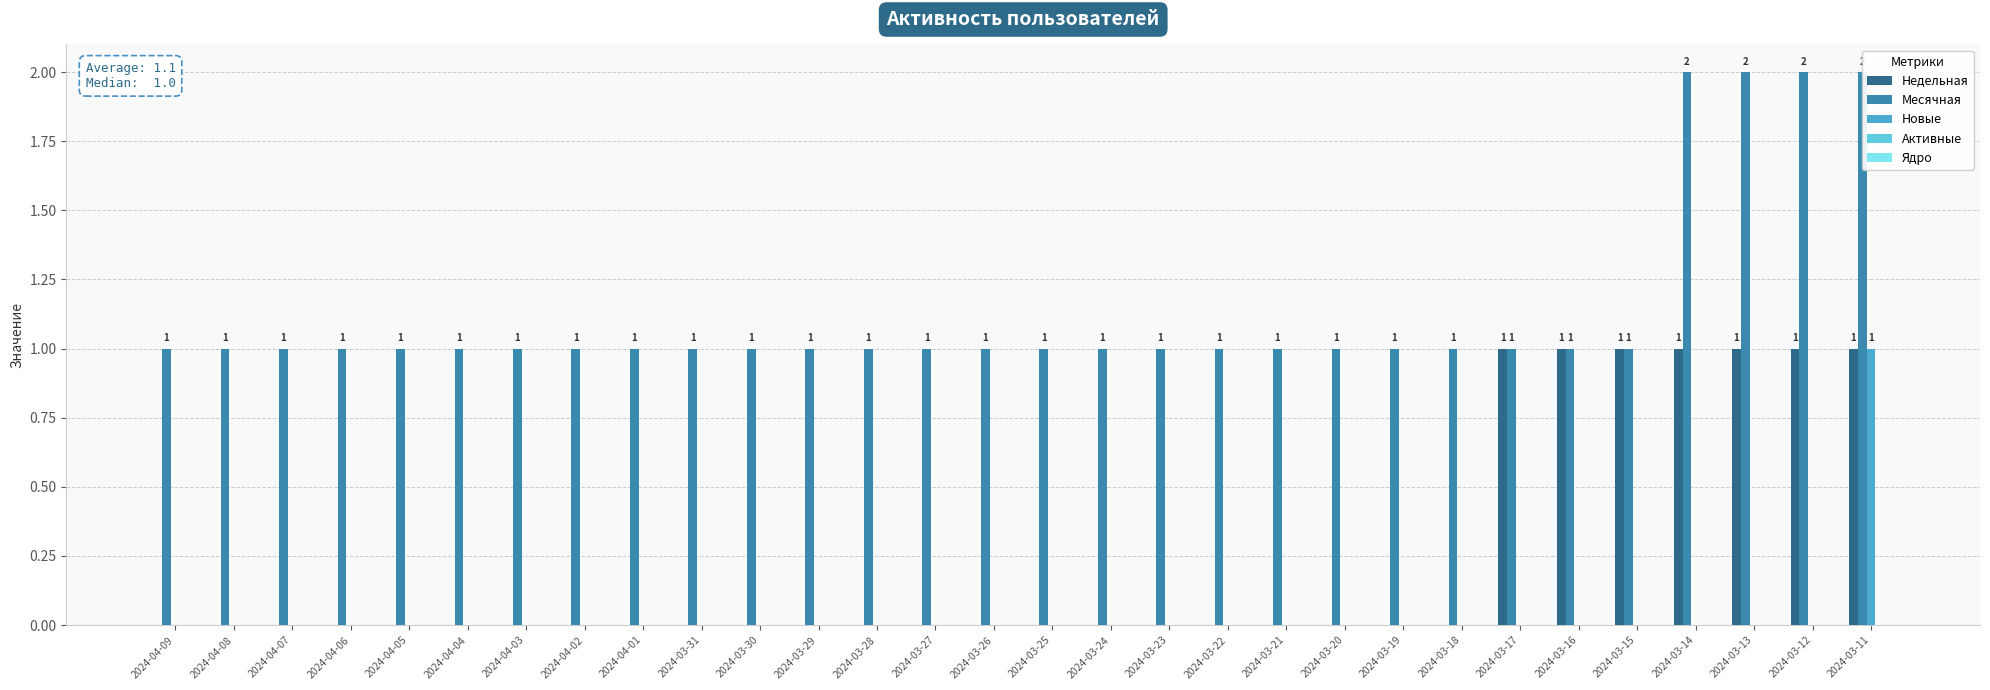

Which category has the lowest value in the Активные series?

2024-04-09